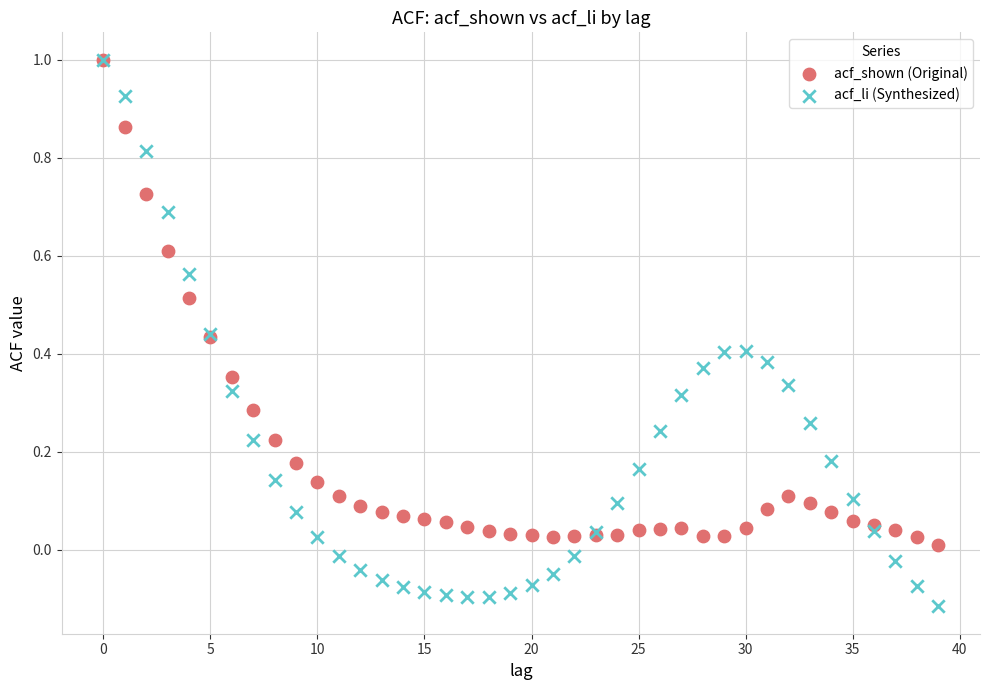

What are all the series names shown in the legend?

acf_shown (Original), acf_li (Synthesized)